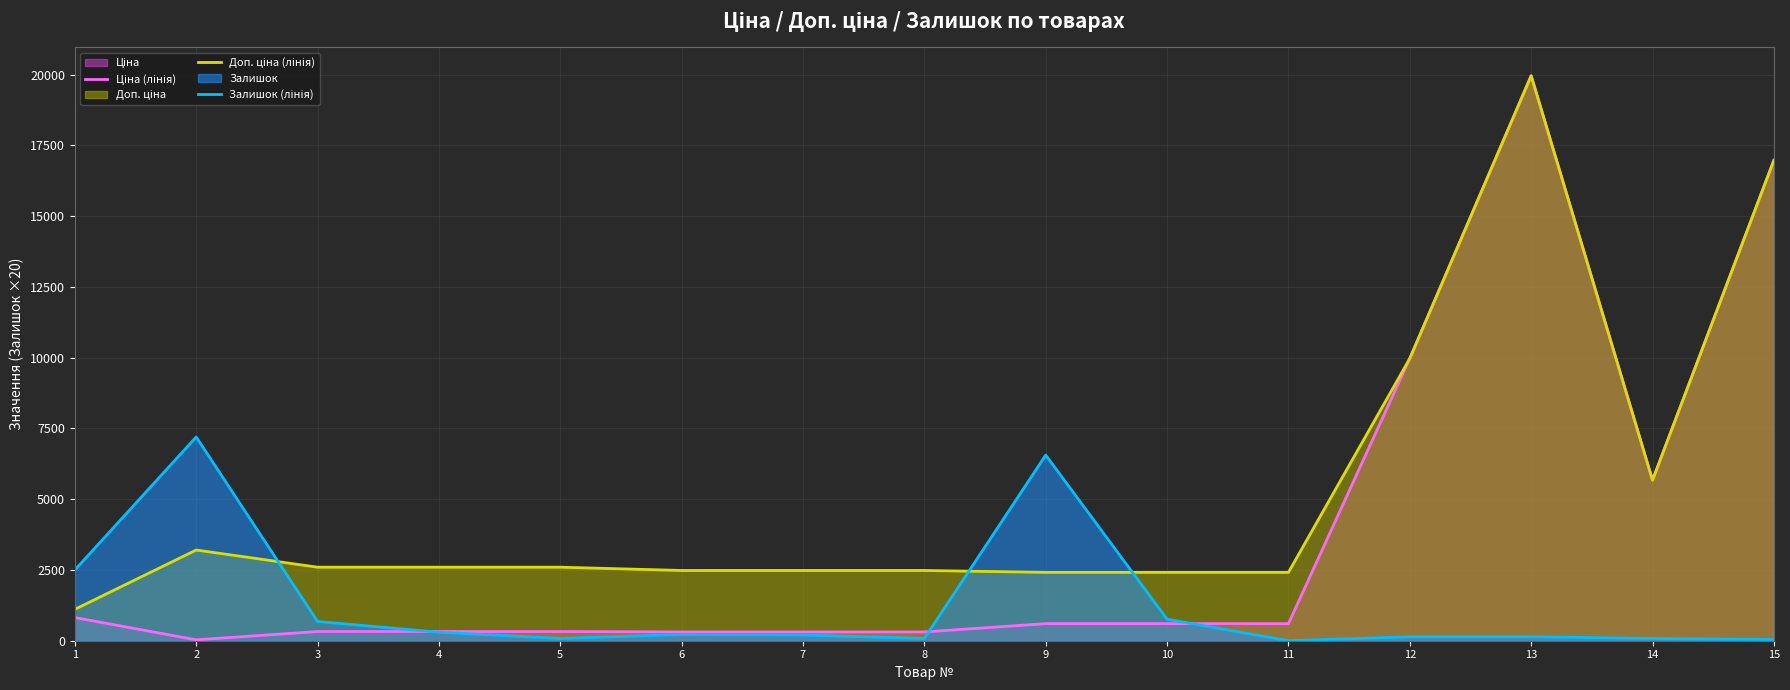

What is the spread (max minus min) of values at 11?

2414.8